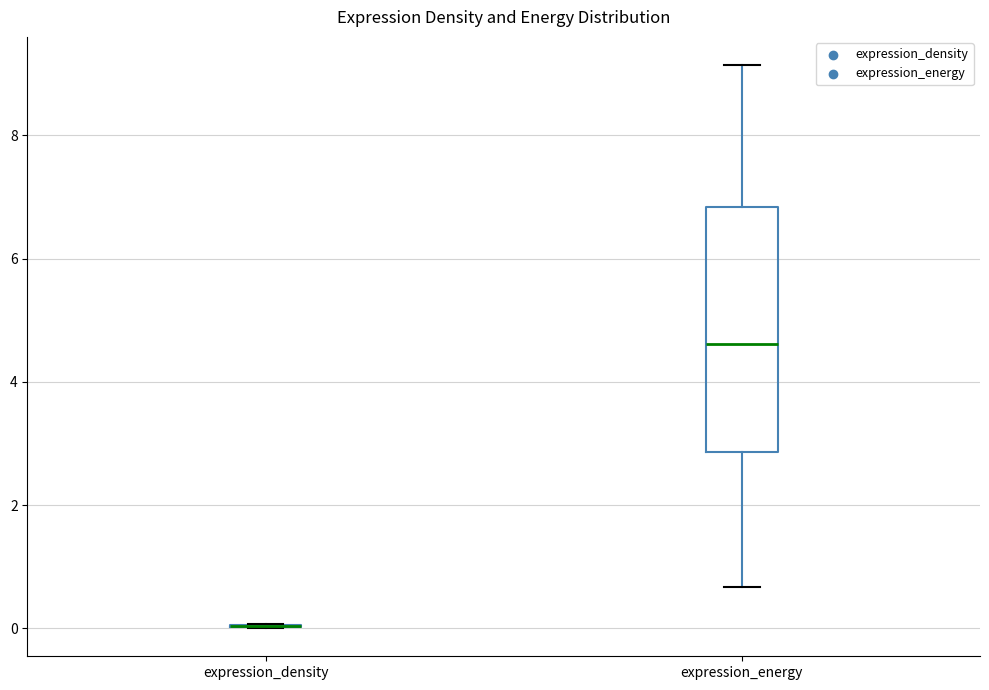

Reading left to right, read every box against the y-axis: the position of its median line, the range the box covers, and the ends of its whiskers. The values are not printed on the chart, so give them approximately, as read against the axis.

expression_density: box collapsed to a line at 0.0, whiskers 0.0 to 0.0
expression_energy: median 4.6, box 2.8 to 6.8, whiskers 0.6 to 9.2